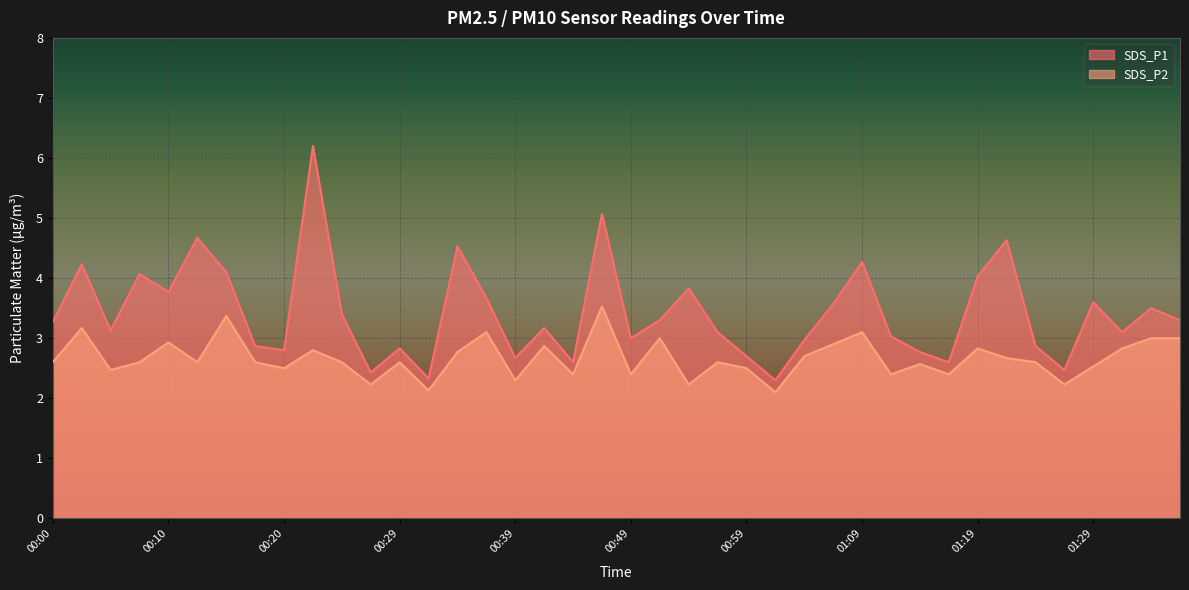

What is the difference between the maximum and minimum values in the SDS_P1 series?

3.9